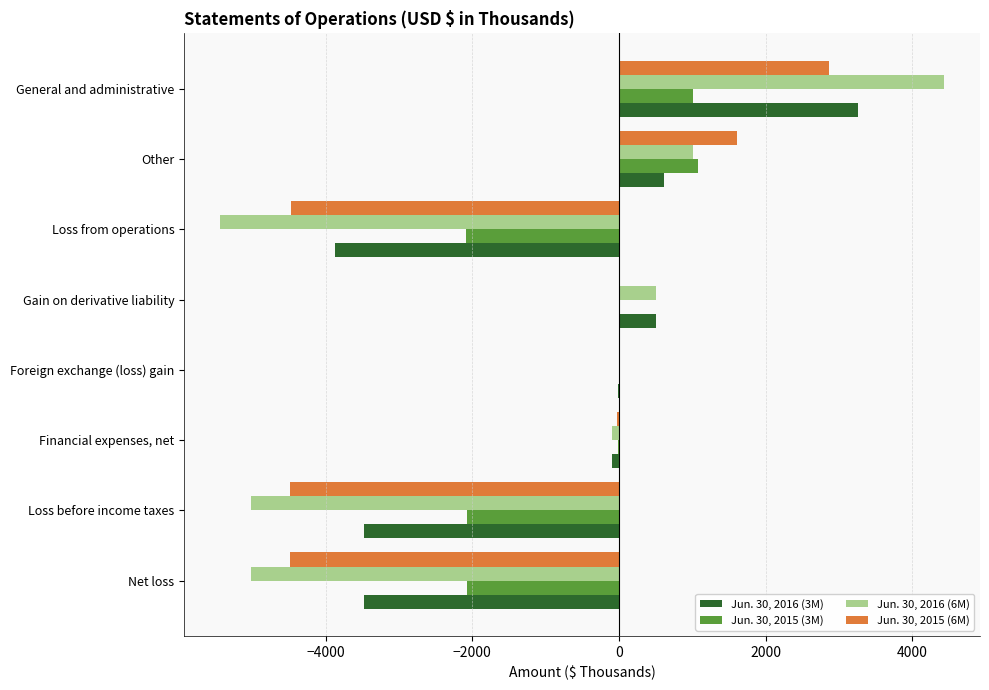

How many distinct data groups are displayed?

4